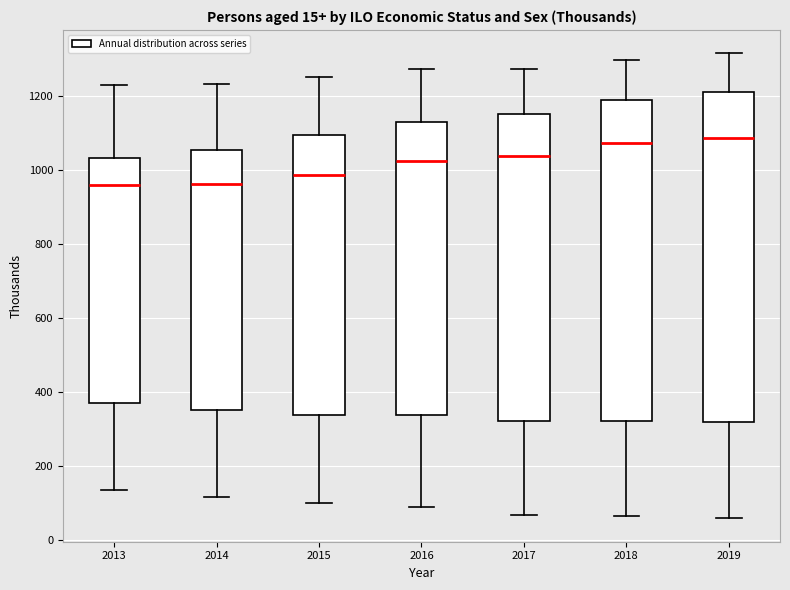

Reading left to right, read every box against the y-axis: the position of its median line, the range the box covers, and the ends of its whiskers. The values are not printed on the chart, so give them approximately, as read against the axis.

2013: median 960, box 360 to 1040, whiskers 140 to 1220
2014: median 960, box 340 to 1060, whiskers 120 to 1240
2015: median 980, box 340 to 1100, whiskers 100 to 1260
2016: median 1020, box 340 to 1120, whiskers 80 to 1280
2017: median 1040, box 320 to 1140, whiskers 60 to 1280
2018: median 1080, box 320 to 1180, whiskers 60 to 1300
2019: median 1080, box 320 to 1220, whiskers 60 to 1320